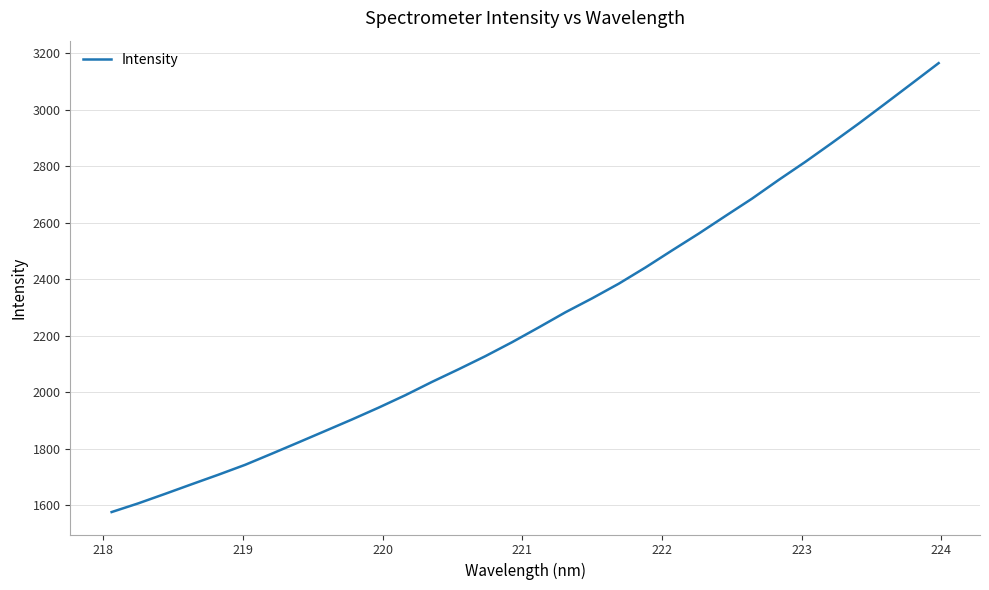

What is the greatest value displayed?

3164.6